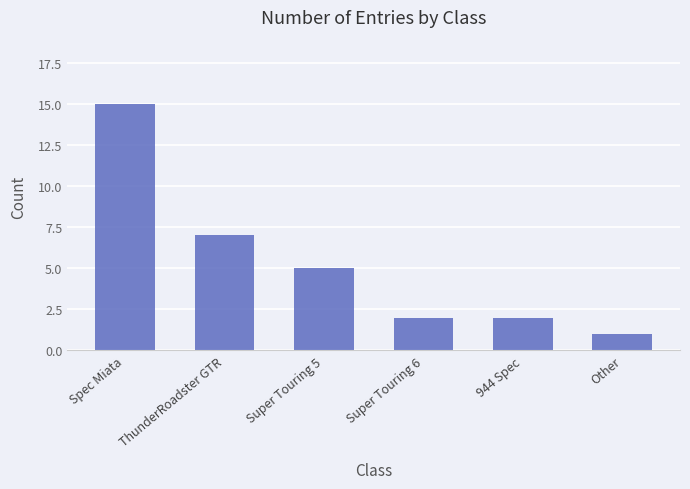

Where is the data nearest to the value 8?

ThunderRoadster GTR